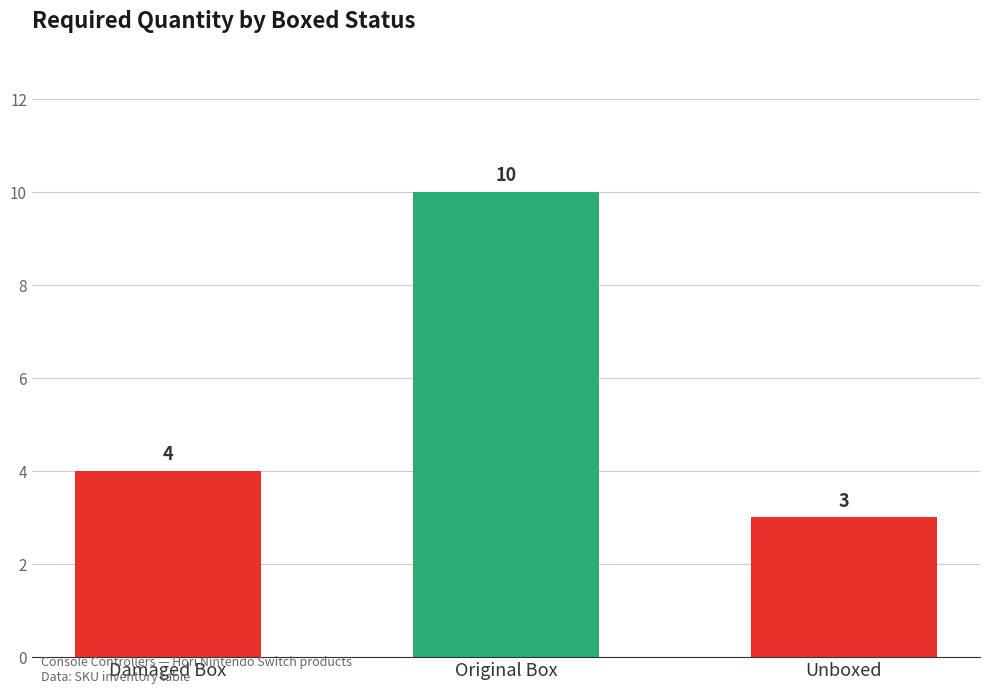

Reading left to right, extract all data points from this chart.

4	10	3